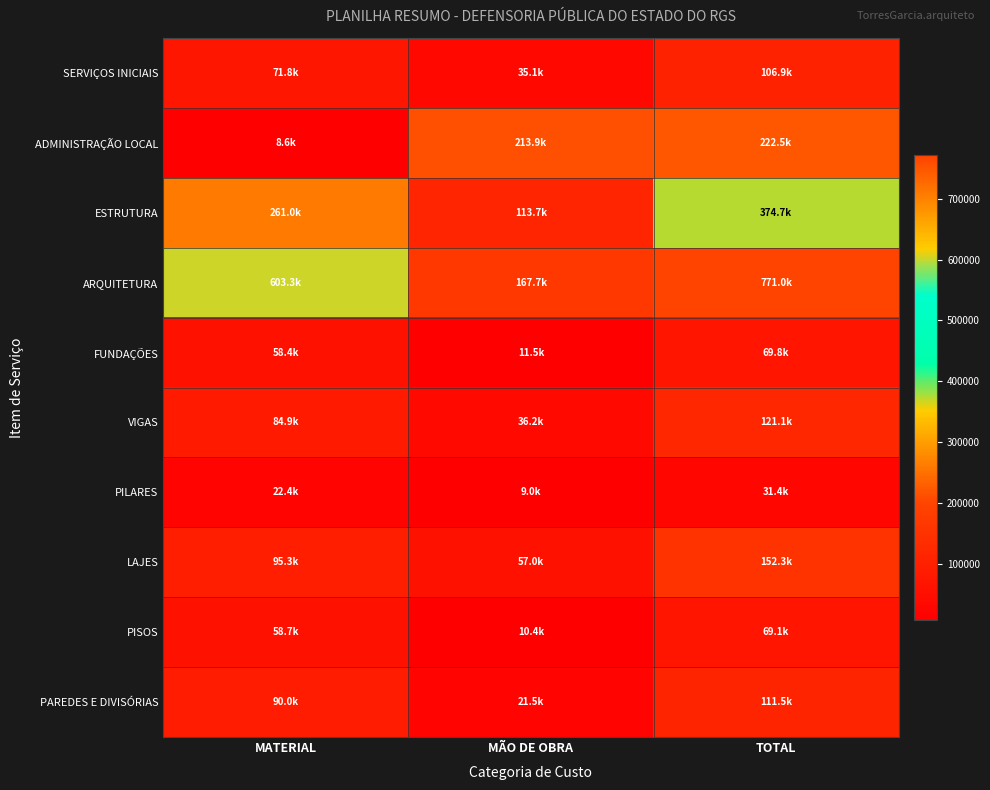

What is the difference between the highest and lowest values at MATERIAL?

594673.4